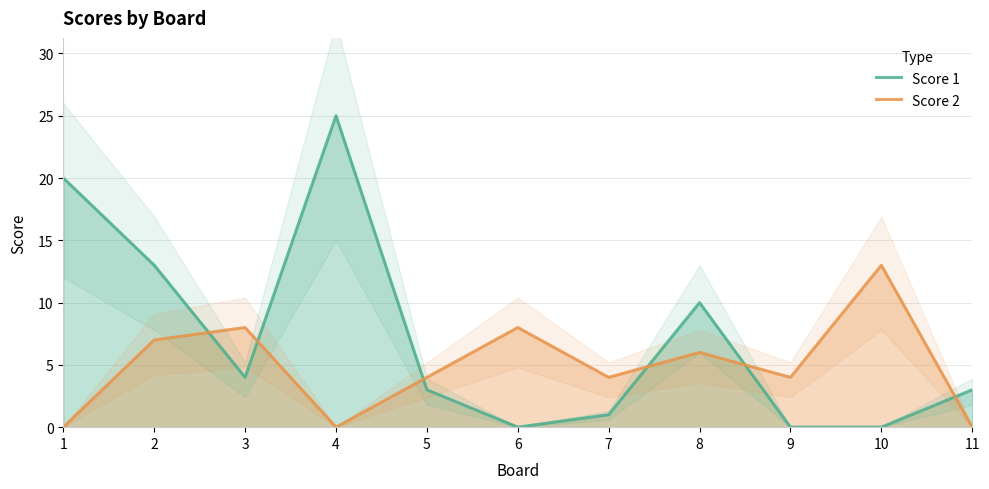

Reading right to left, extract all data points from this chart.

Score 1: 3	0	0	10	1	0	3	25	4	13	20
Score 2: 0	13	4	6	4	8	4	0	8	7	0